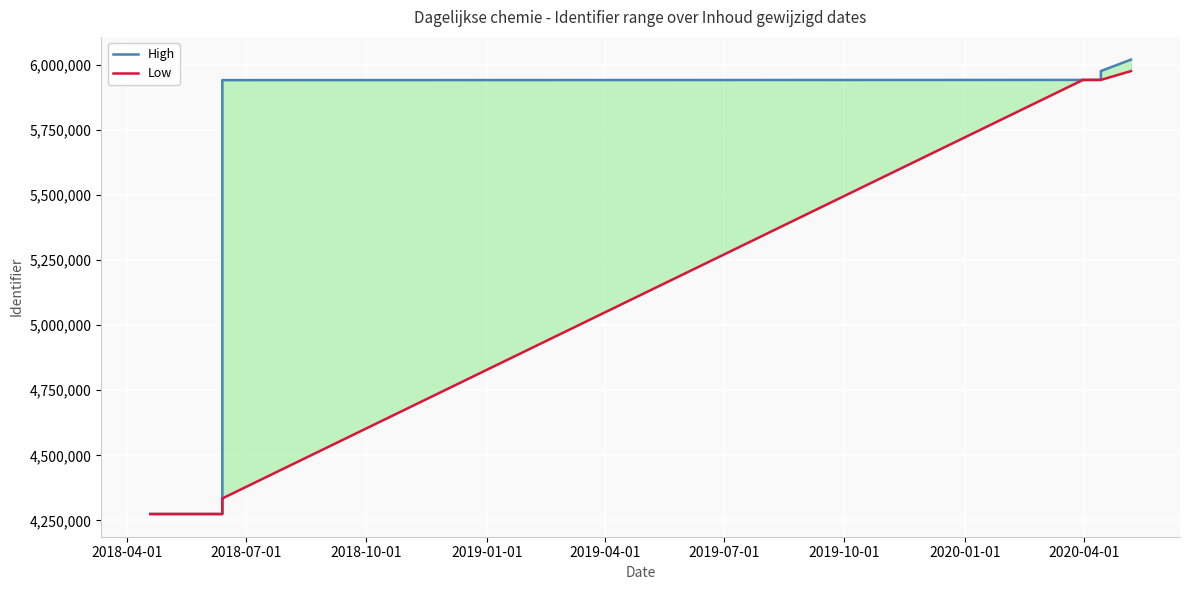

True or false: High and Low cross at least once.

False